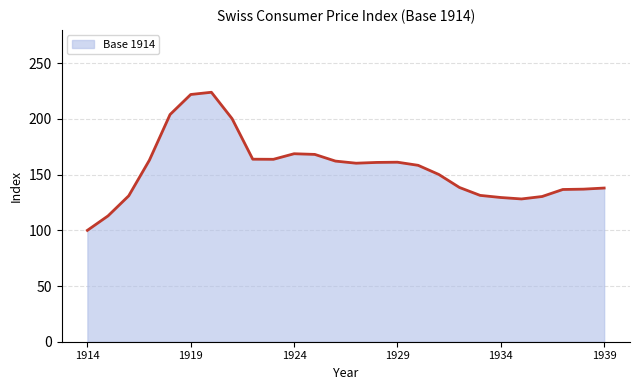

What is the difference between the maximum and minimum values?

124.0